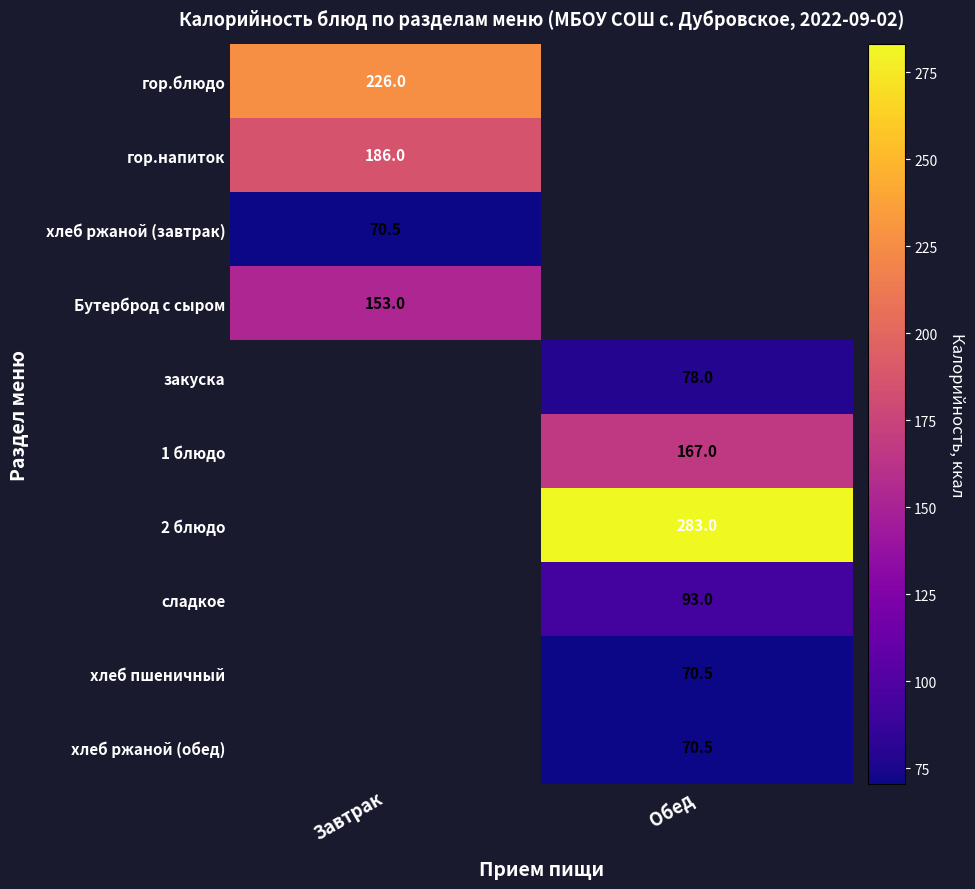

Is it true that гор.блюдо equals 368.4 at Завтрак?

False